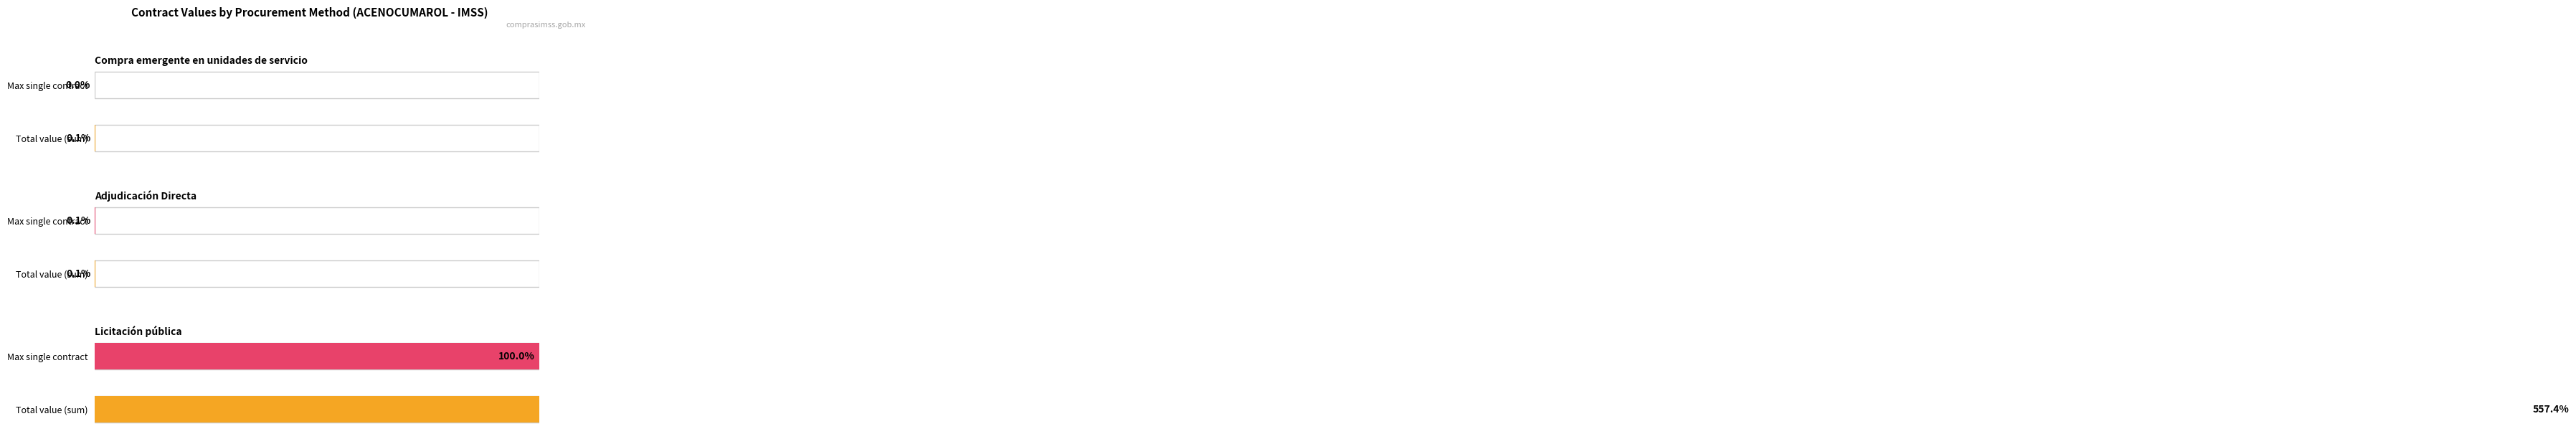

What is the average value of the Compra emergente en unidades de servicio series?

0.1